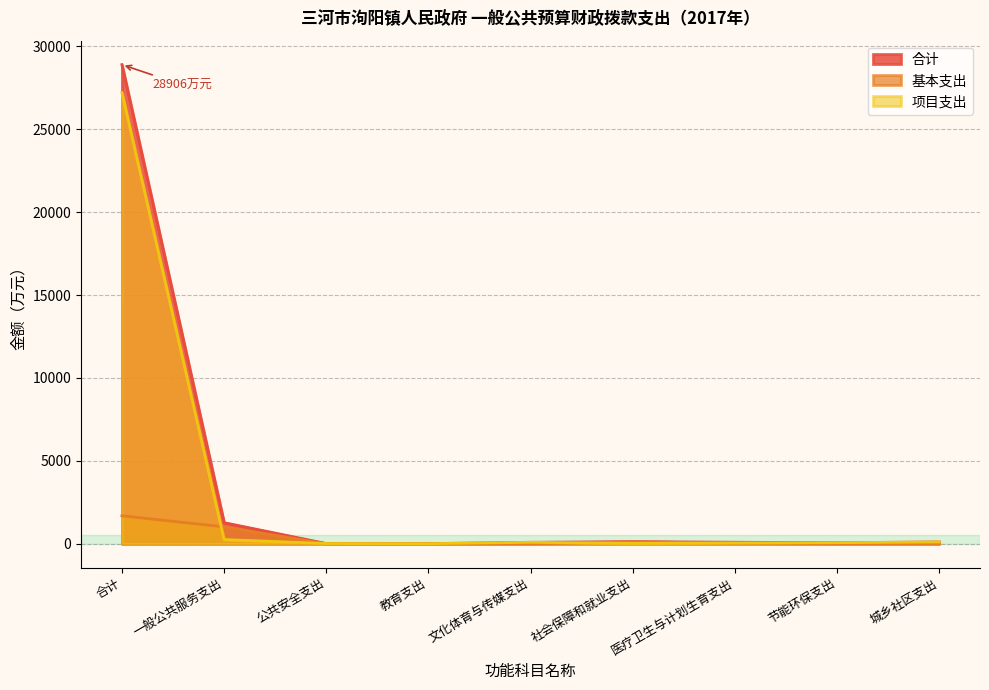

Reading left to right, list all the values displayed in this chart.

合计: 28905.6	1273.2	12.8	8.4	87.5	129.5	91.0	63.4	108.5
基本支出: 1687.3	1018.1	0.0	3.4	0.0	109.9	44.7	0.0	0.0
项目支出: 27218.3	255.1	12.8	5.0	87.5	19.6	46.3	63.4	108.5